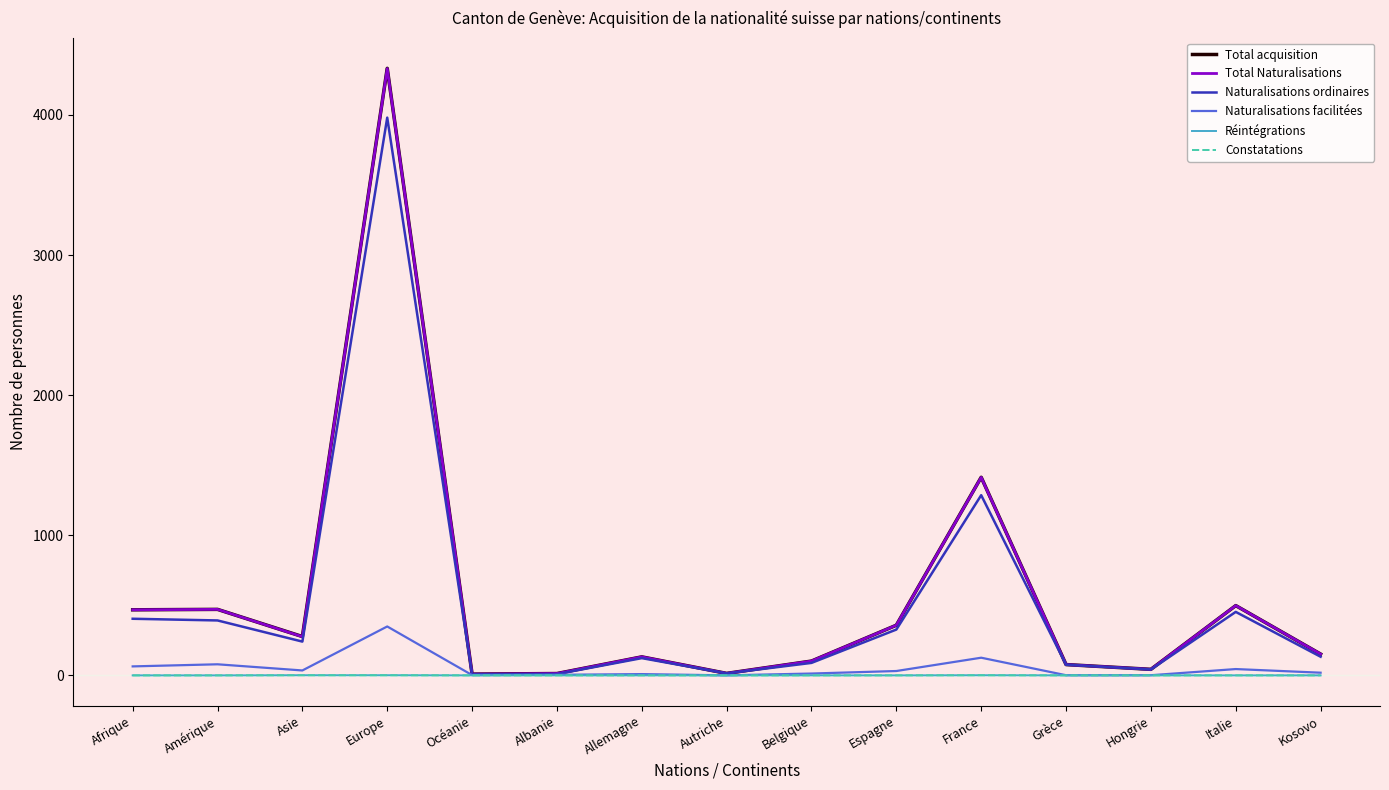

Does the chart have visible grid lines?

No